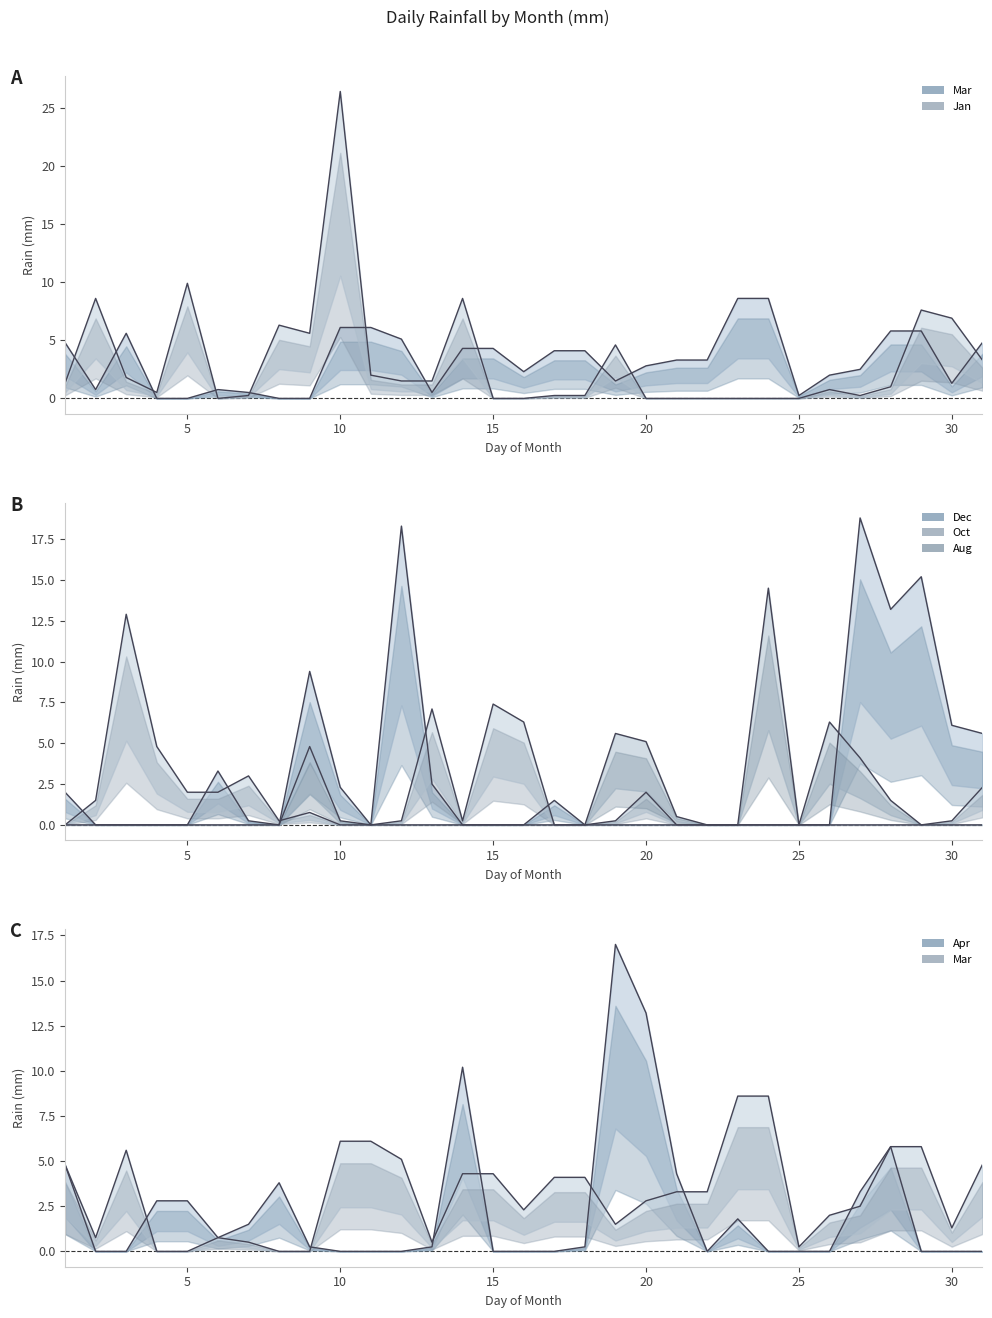

What is the difference between the maximum and minimum values in the Jan series?

26.4